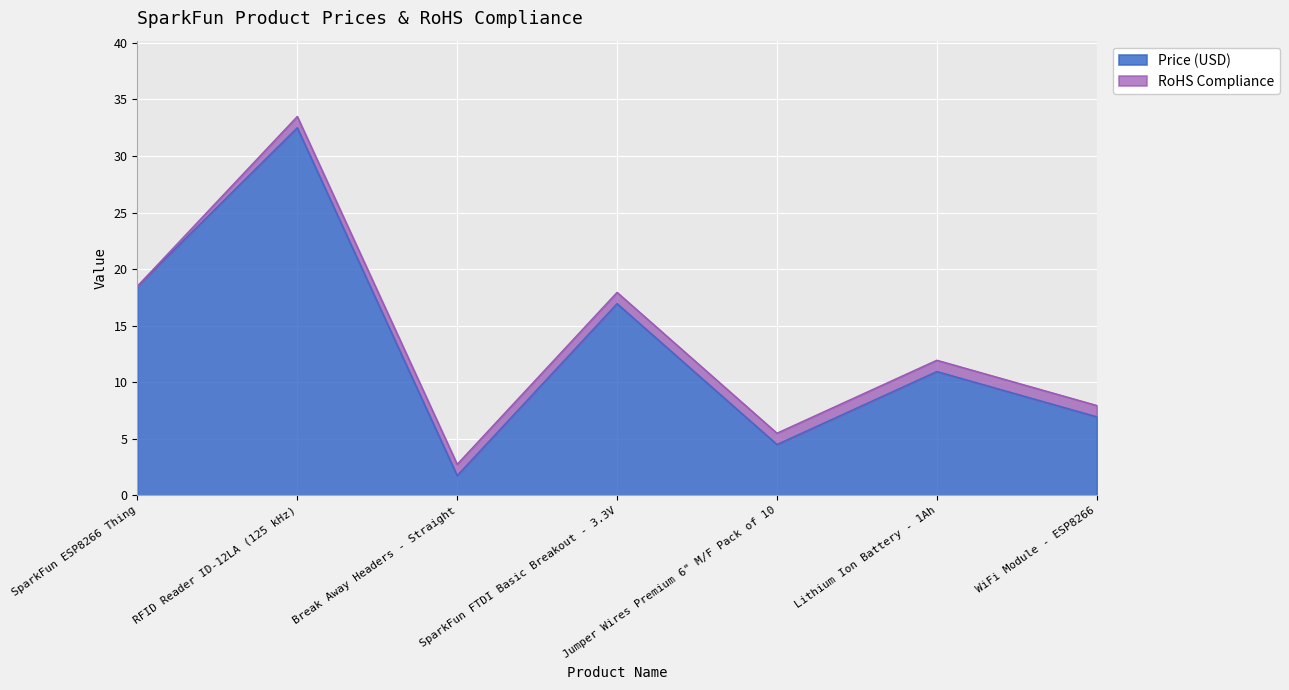

What is the difference between the maximum and second lowest values?

28.0